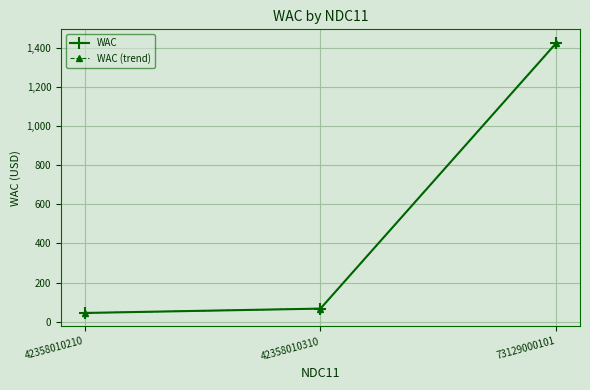

What is the sum of the WAC (trend) values at 73129000101 and 42358010210?

1468.5